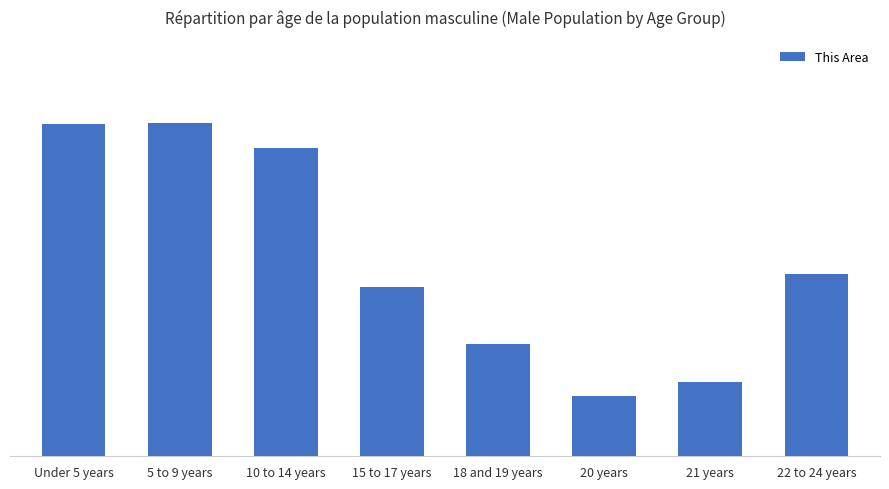

Between 20 years and 10 to 14 years, which is larger?

10 to 14 years